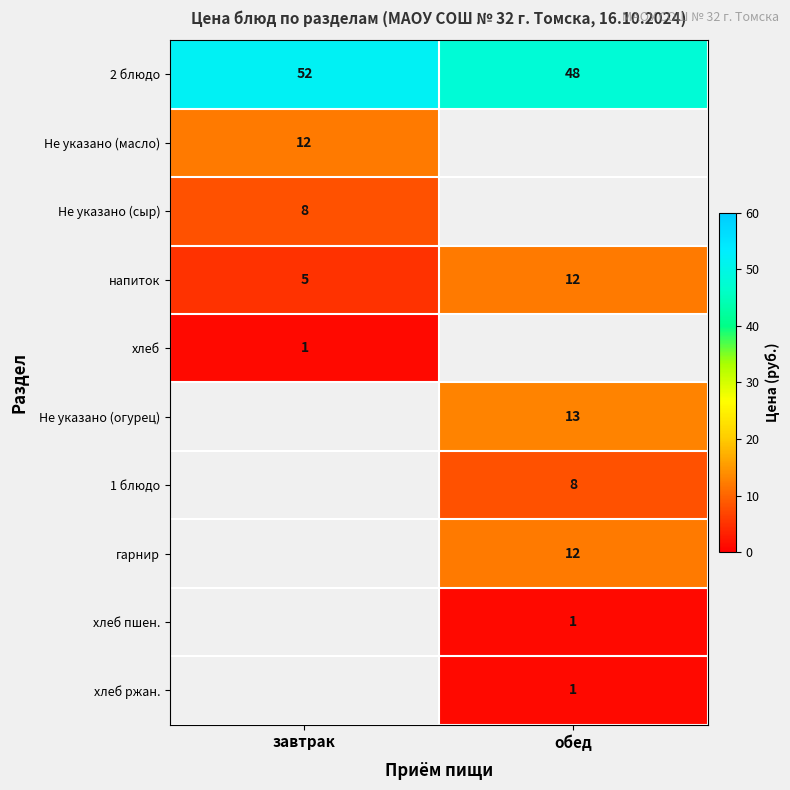

True or false: хлеб ржан. has a value of 0.5 at обед.

False